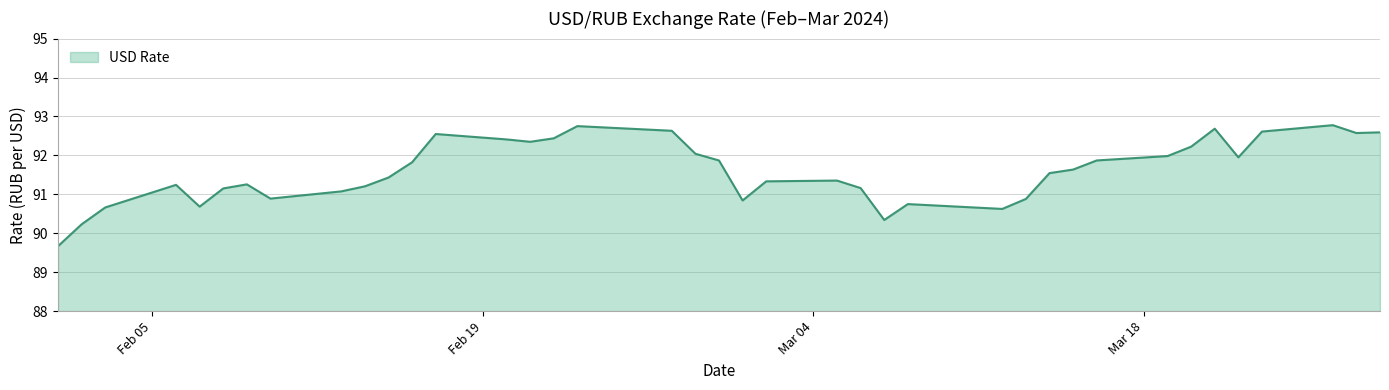

True or false: the data has more than 0 interior local peaks.

True